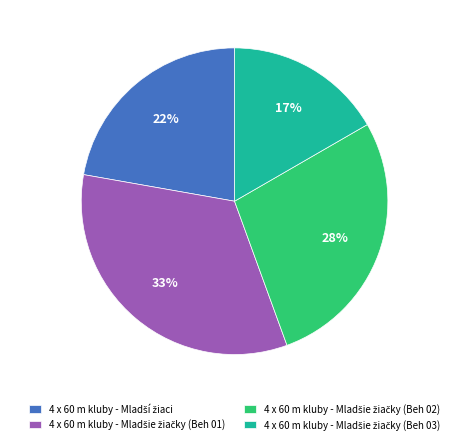

How many slices are in this pie chart?

4